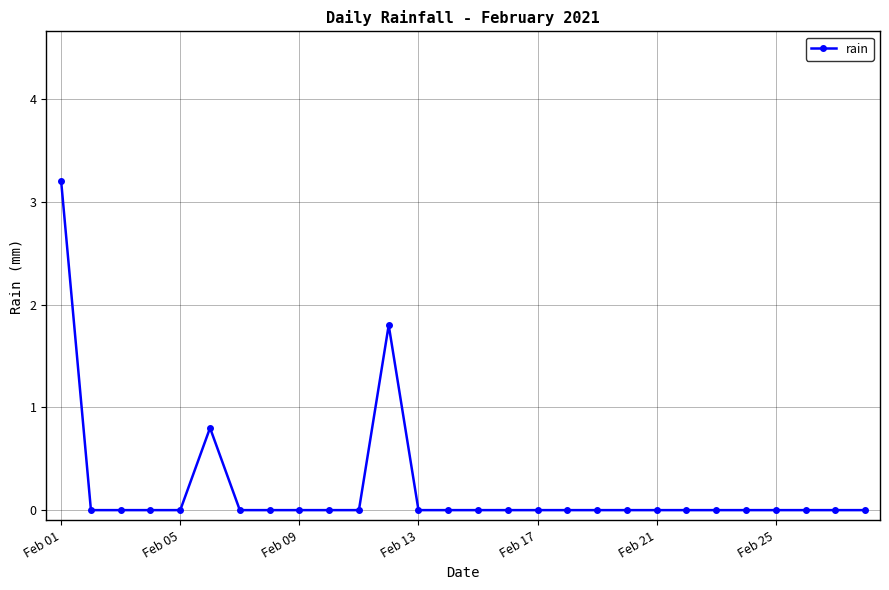

How many lines are shown in the chart?

1